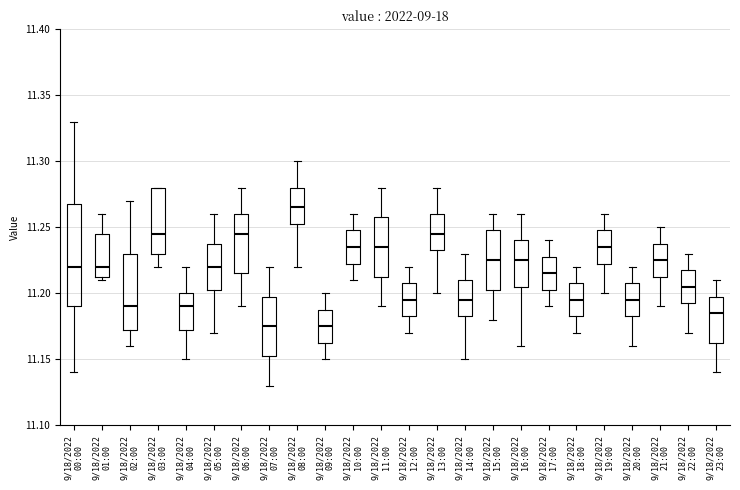

Where is the upper edge of the box for 9/18/2022 11:00 on the y-axis? The values are not printed on the chart, so give them approximately, as read against the axis.

11.260